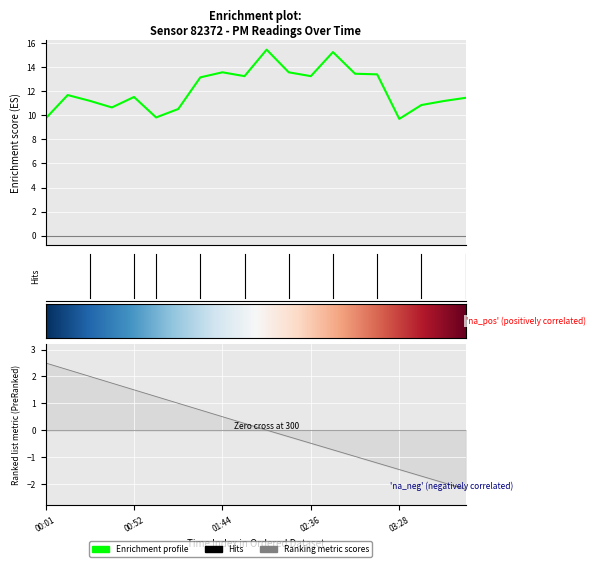

What is the greatest value displayed?

15.4